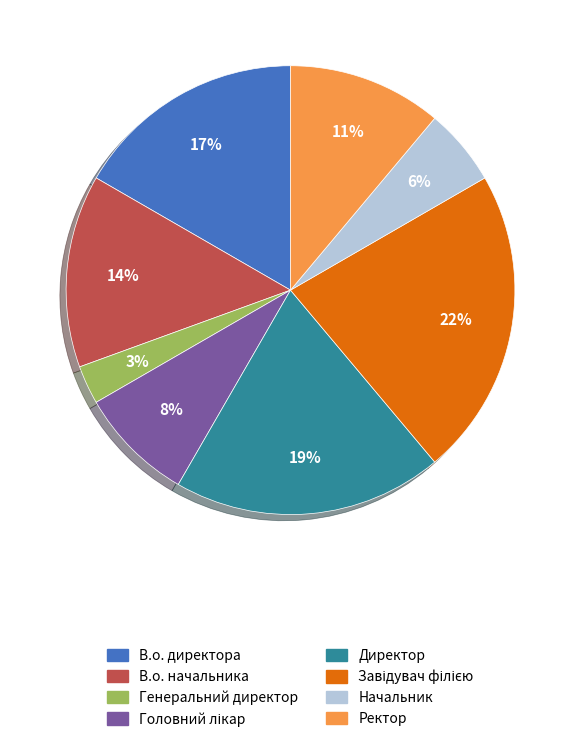

The Начальник slice represents 1% of the pie. True or false?

False